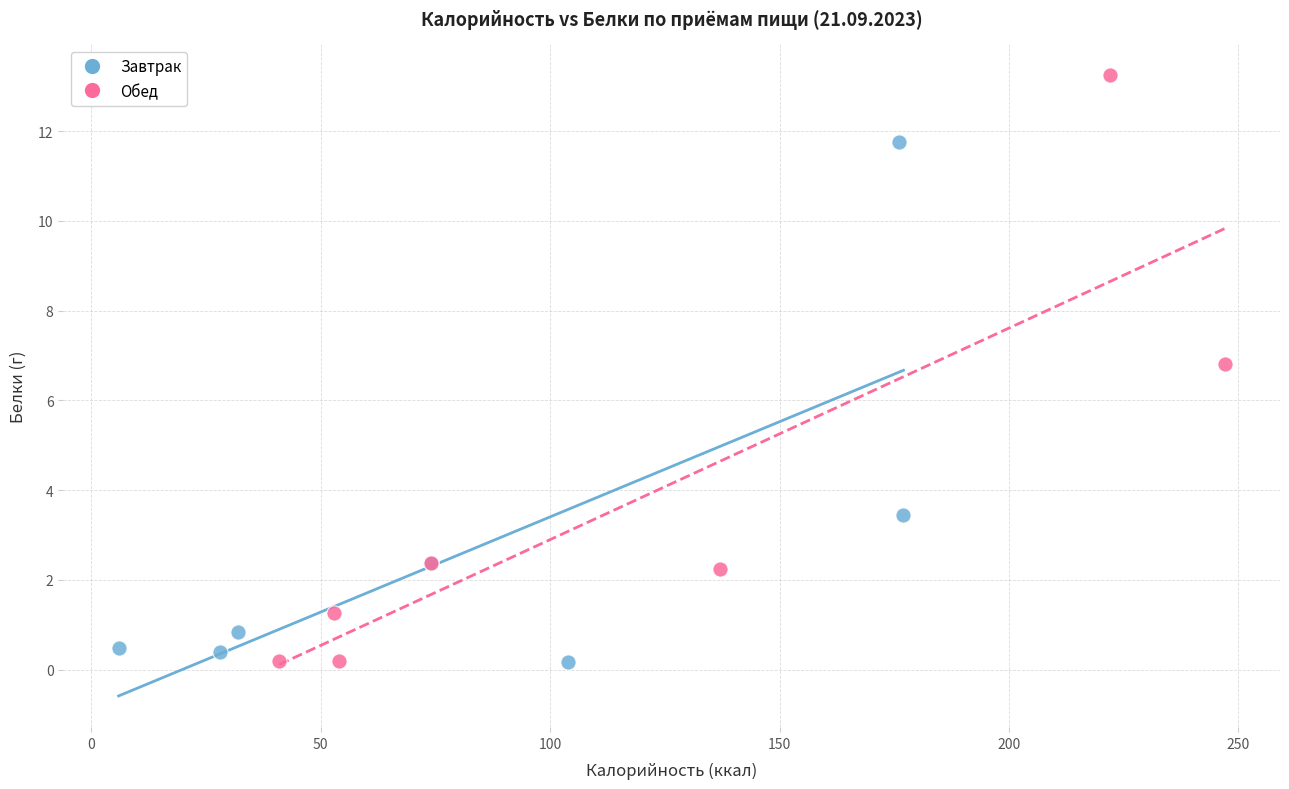

Which series contains the highest Y value?

Обед